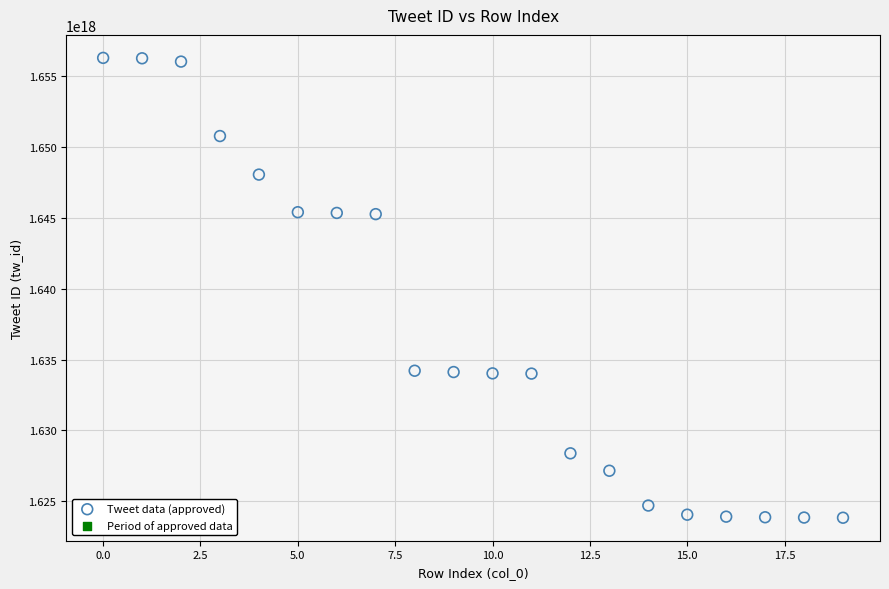

Count the number of points in this scatter plot.

20